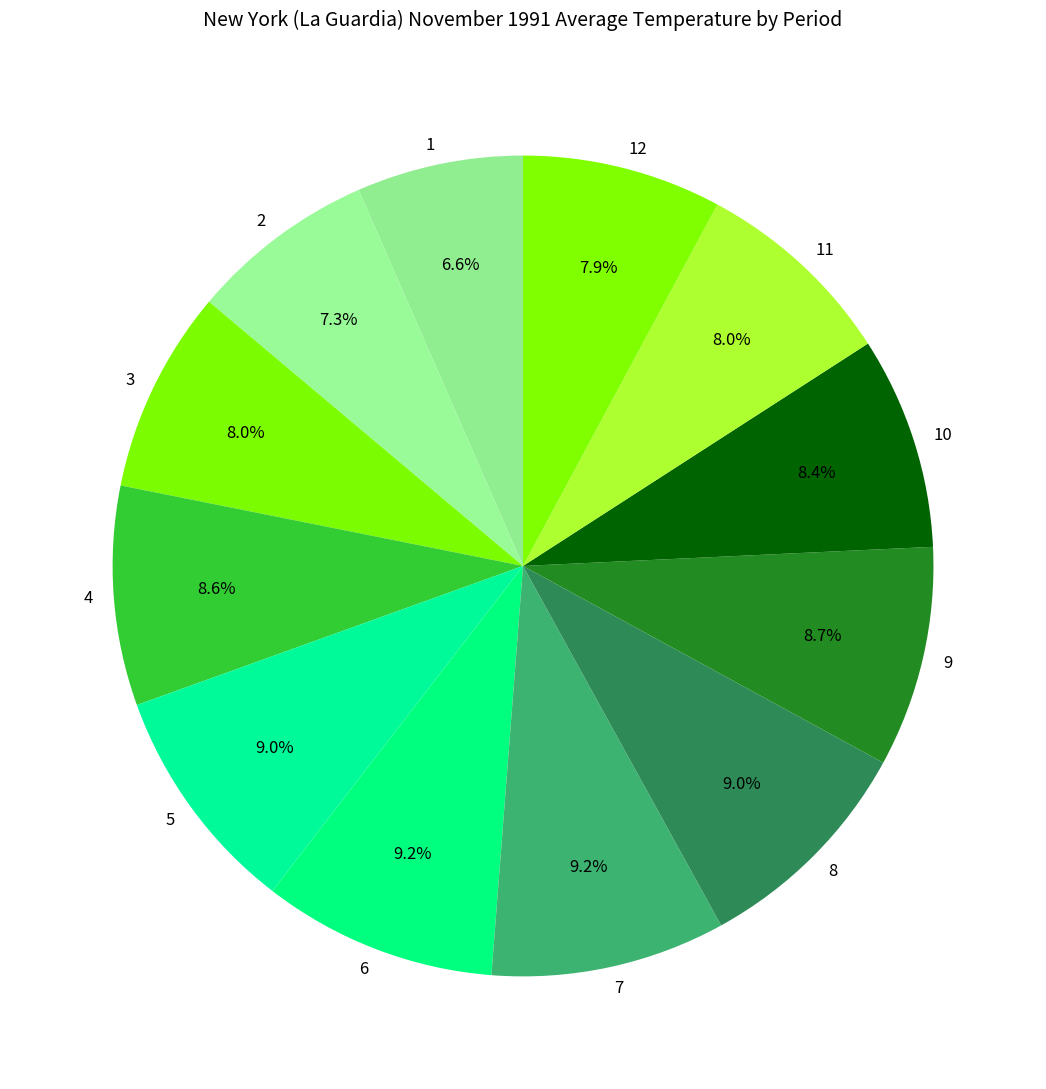

Is there a majority slice in this chart?

No